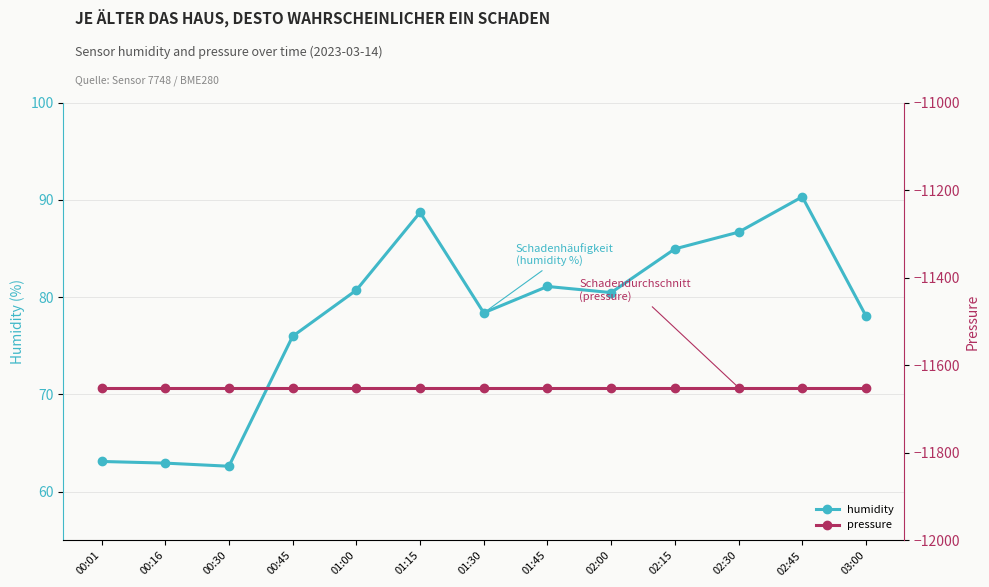

What is the sum of all humidity values?

1014.1